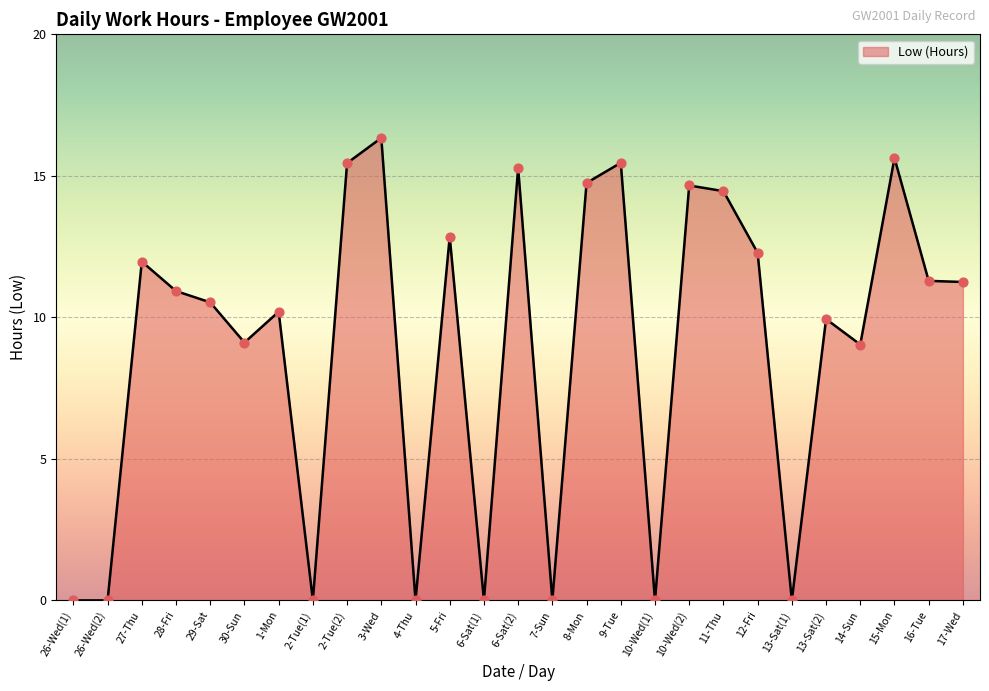

What is the change in value from 3-Wed to 10-Wed(1)?

-16.3